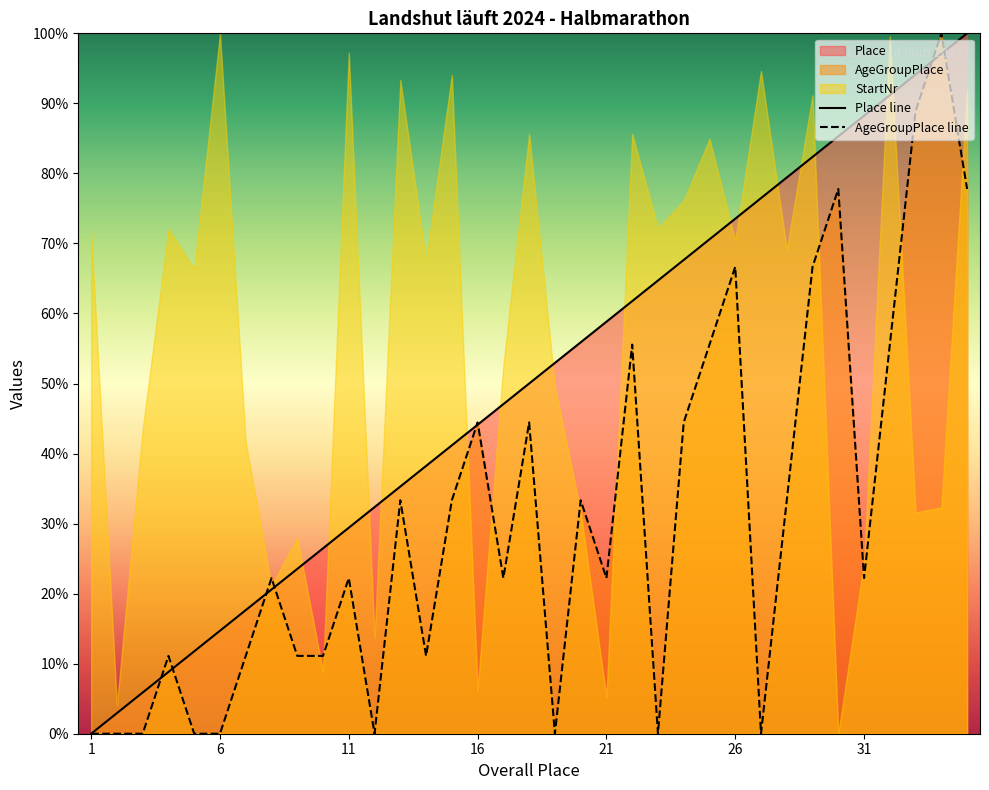

What is the highest value of the AgeGroupPlace line series?

100.0